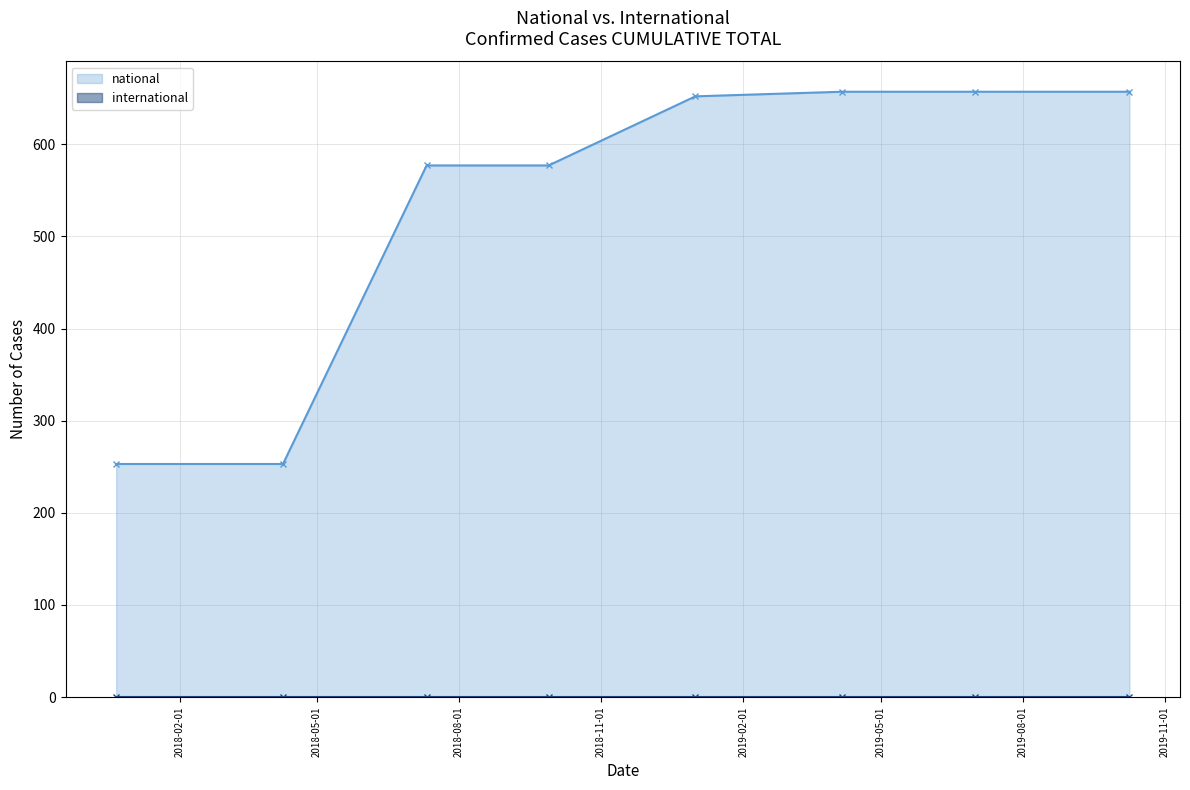

True or false: national and international intersect in this chart.

False